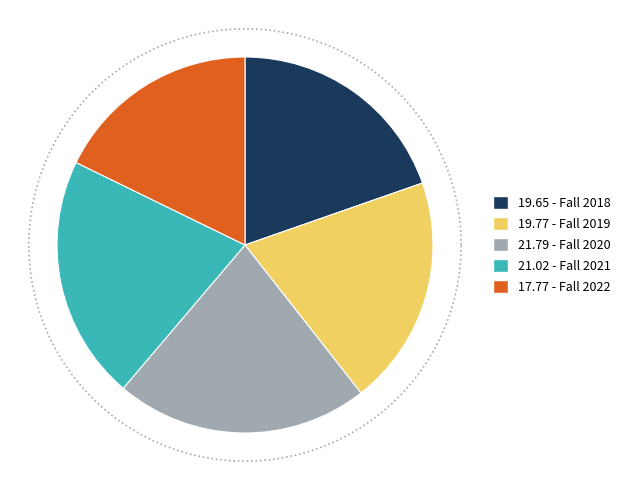

What is the largest slice in the pie chart?

Fall 2020